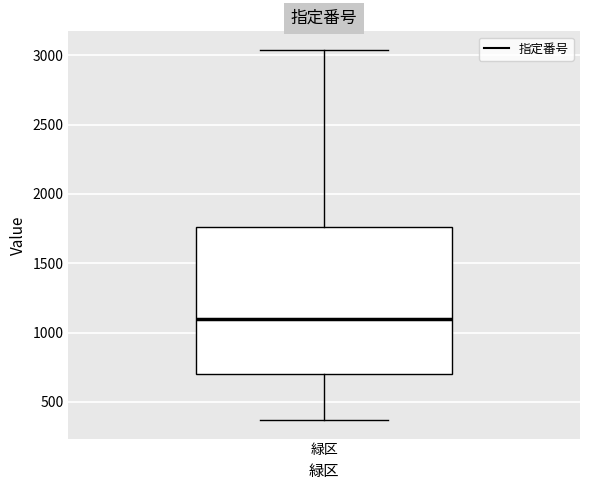

Read this box plot against the y-axis: the position of the median line, the range covered by the box, and the ends of both whiskers. The values are not printed on the chart, so give them approximately, as read against the axis.

median 1100, box 700 to 1750, whiskers 350 to 3050